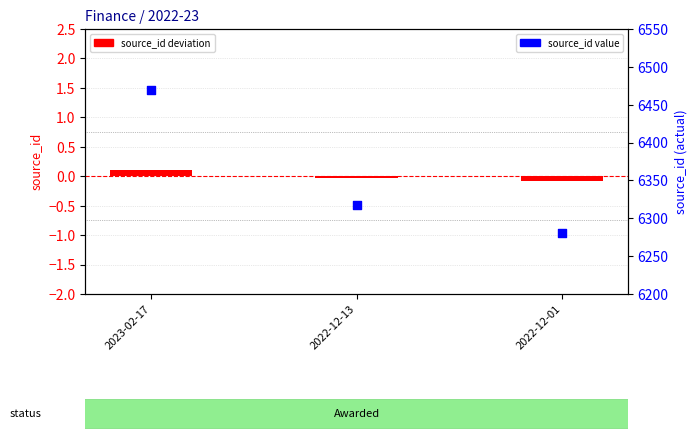

Which series contains the highest Y value?

source_id value